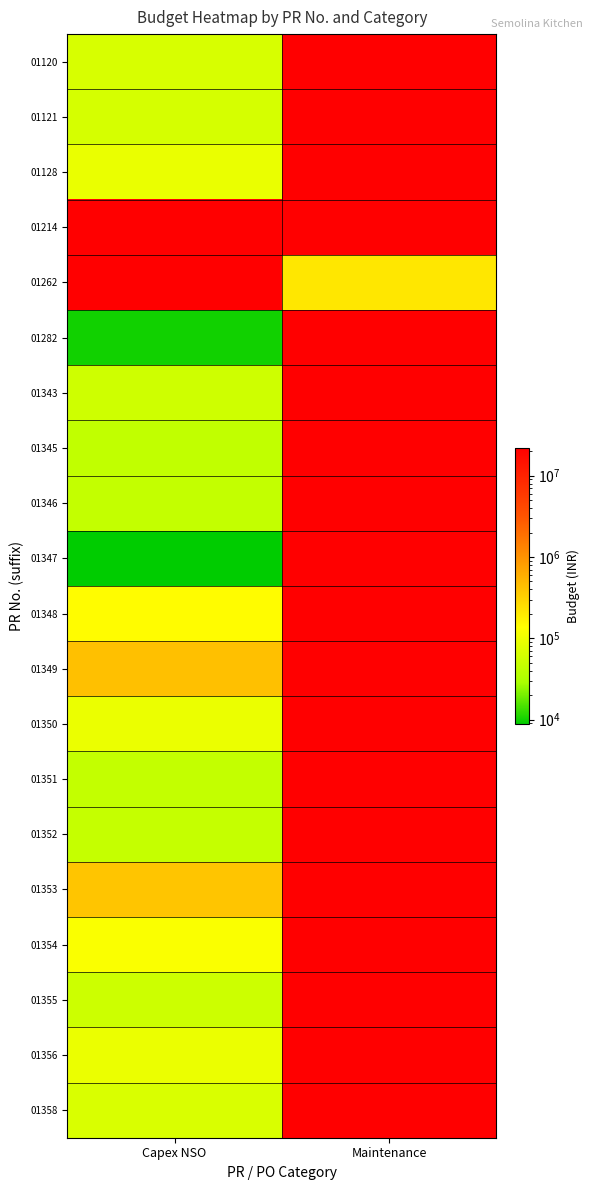

Count the number of data series in this chart.

20